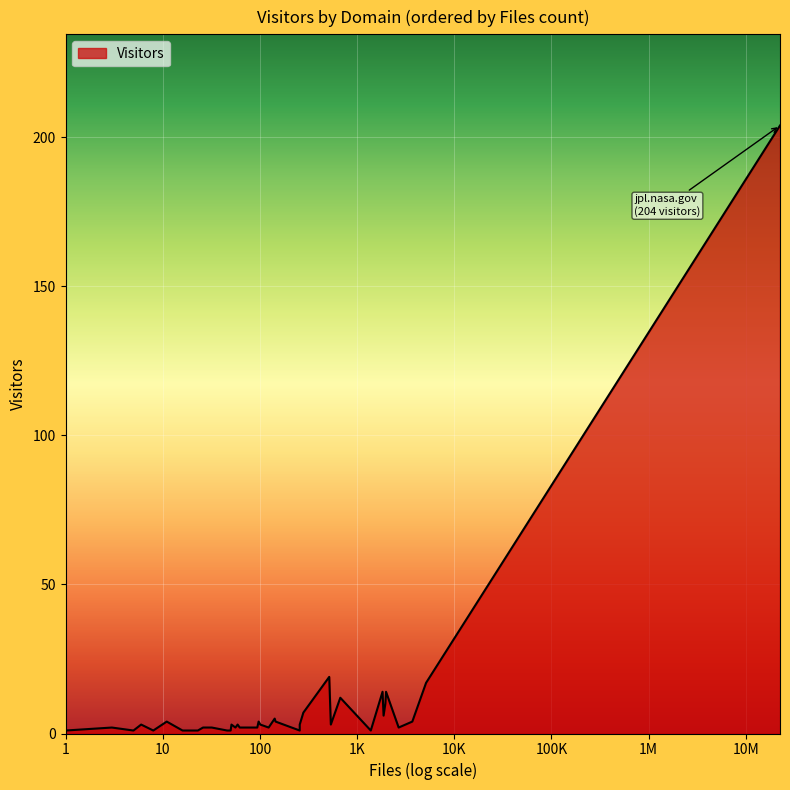

Between arizona.edu and igpp.ucla.edu, which is larger?

arizona.edu